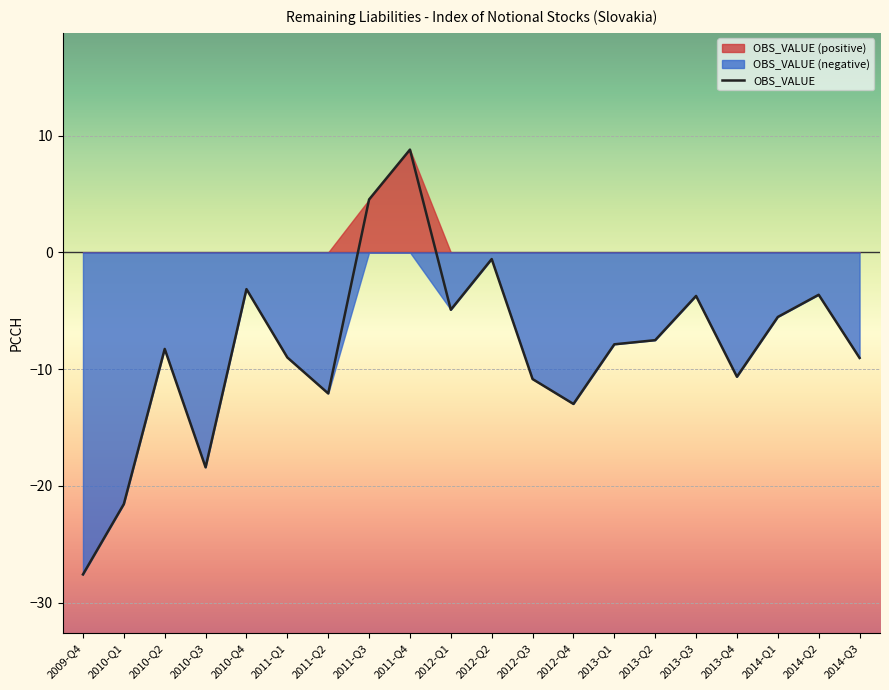

True or false: the data shows -10.9 at 2012-Q3.

True